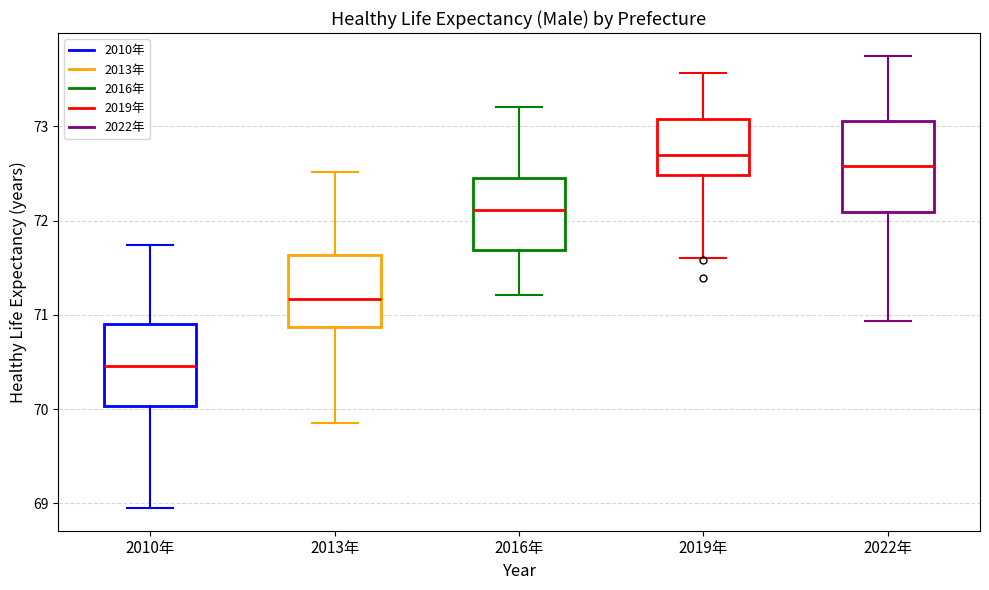

Reading left to right, read every box against the y-axis: the position of its median line, the range the box covers, and the ends of its whiskers. The values are not printed on the chart, so give them approximately, as read against the axis.

2010年: median 70.5, box 70.0 to 70.9, whiskers 69.0 to 71.7
2013年: median 71.2, box 70.9 to 71.6, whiskers 69.9 to 72.5
2016年: median 72.1, box 71.7 to 72.5, whiskers 71.2 to 73.2
2019年: median 72.7, box 72.5 to 73.1, whiskers 71.6 to 73.6
2022年: median 72.6, box 72.1 to 73.1, whiskers 70.9 to 73.8